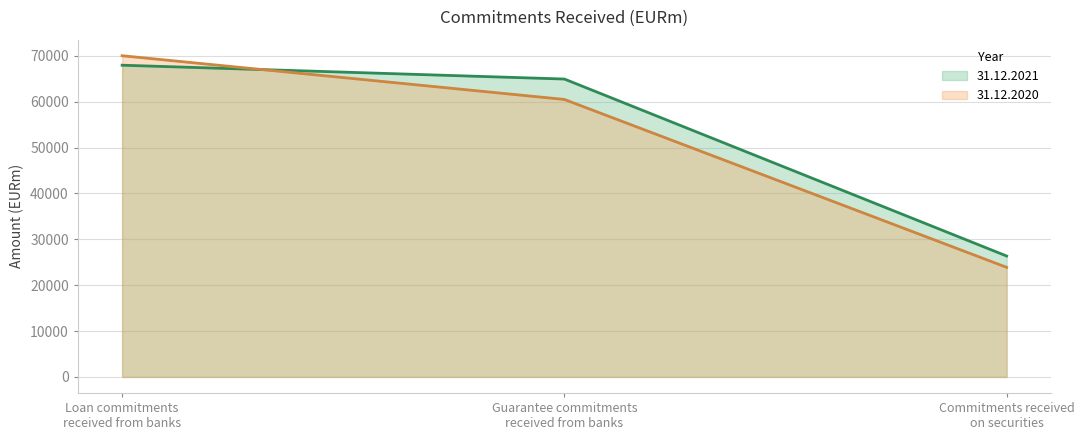

What is the minimum value shown in the chart?

23886